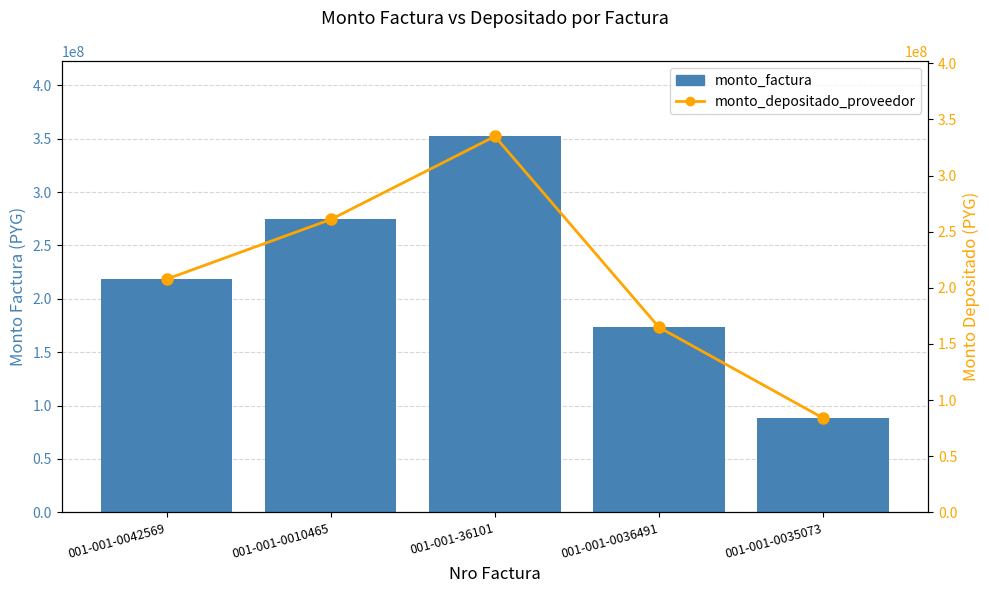

Does the chart contain stacked bars?

No